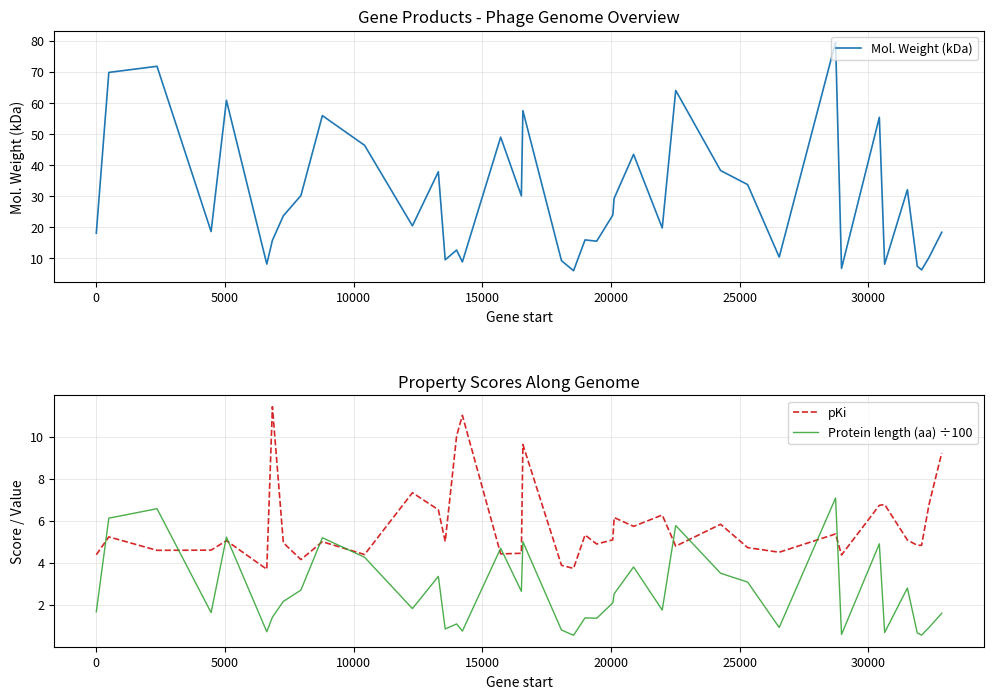

How many values in the pKi series exceed 5?

21